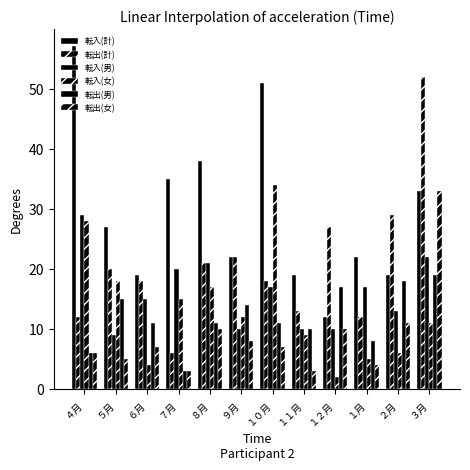

How many bars are there in total?

72